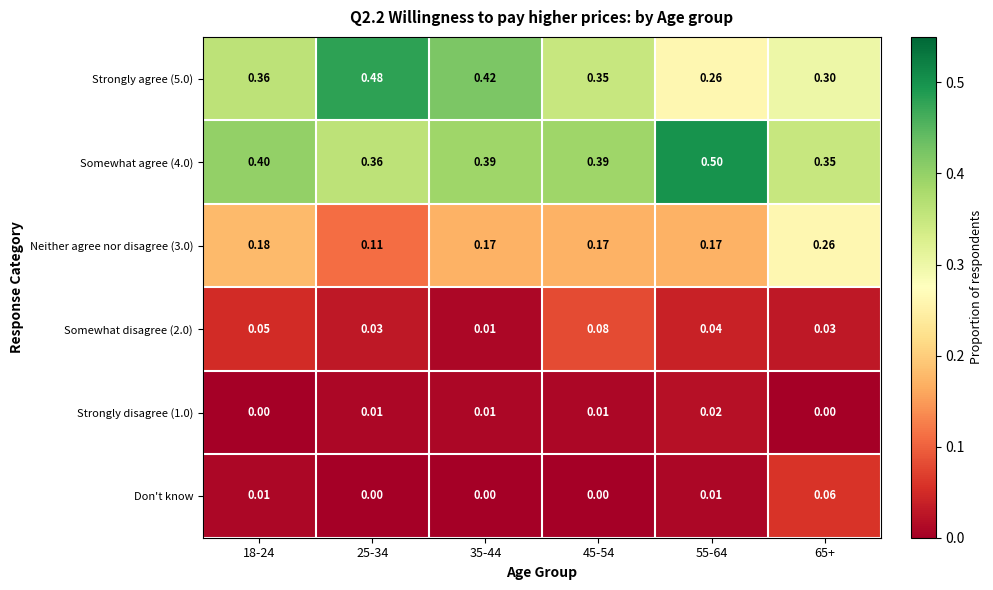

Is the value of Don't know at 55-64 greater than the value of Somewhat disagree (2.0) at 55-64?

No